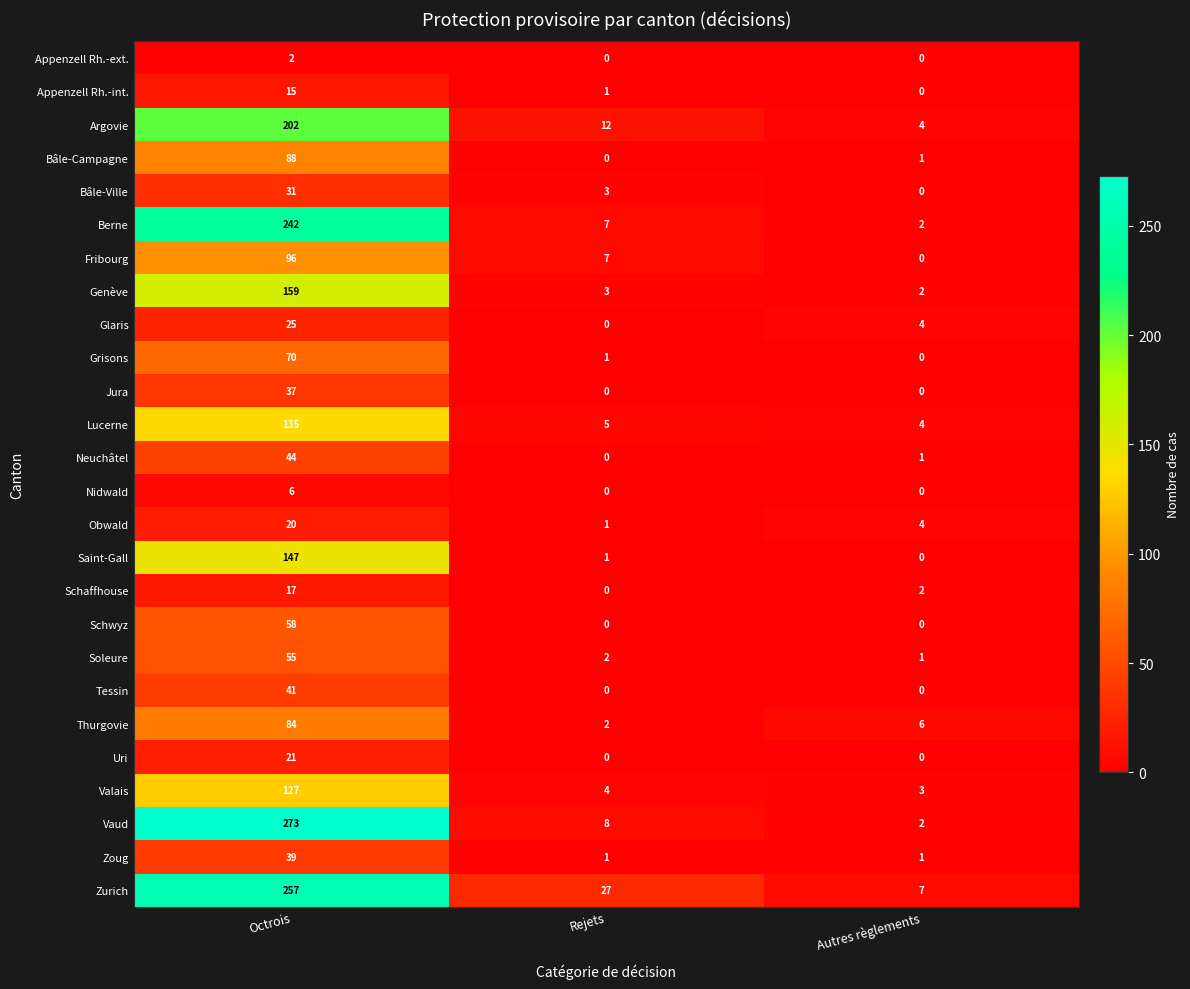

At which category does the chart reach its peak across all series?

Octrois